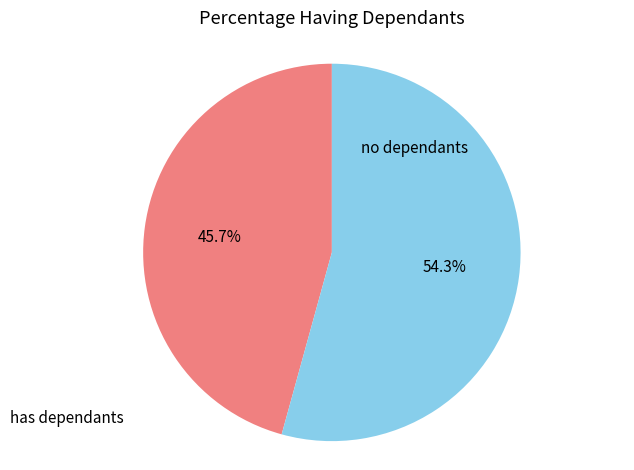

Does any single category account for the majority?

Yes